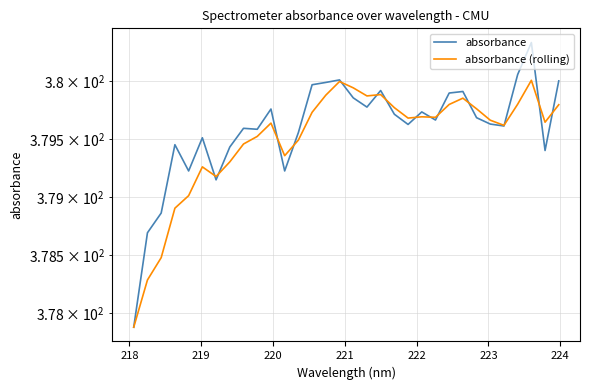

Which series has the largest range (max minus min)?

absorbance